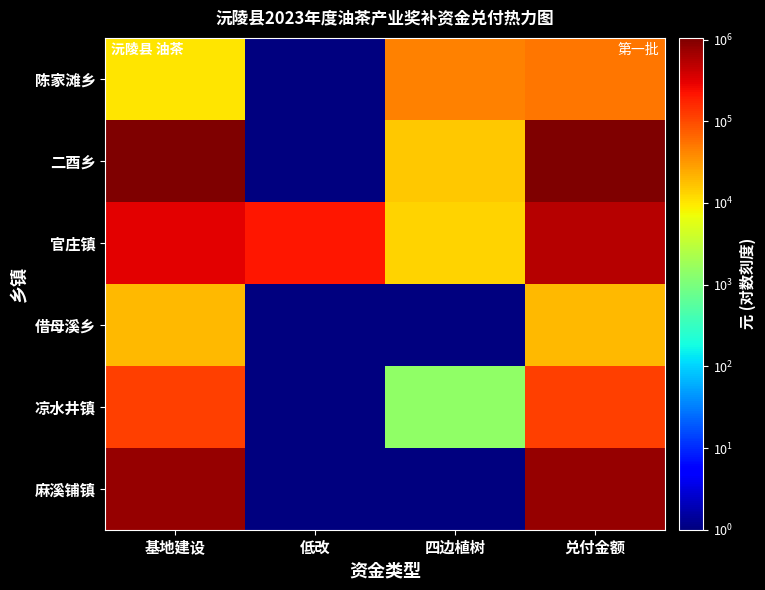

Reading right to left, extract all data points from this chart.

陈家滩乡: 兑付金额=53065	四边植树=43065	低改=1	基地建设=10000
二酉乡: 兑付金额=1050231	四边植树=15831	低改=1	基地建设=1034400
官庄镇: 兑付金额=546015	四边植树=13275	低改=216300	基地建设=316440
借母溪乡: 兑付金额=19880	四边植树=1	低改=1	基地建设=19880
凉水井镇: 兑付金额=119365	四边植树=1485	低改=1	基地建设=117880
麻溪铺镇: 兑付金额=763380	四边植树=1	低改=1	基地建设=763380